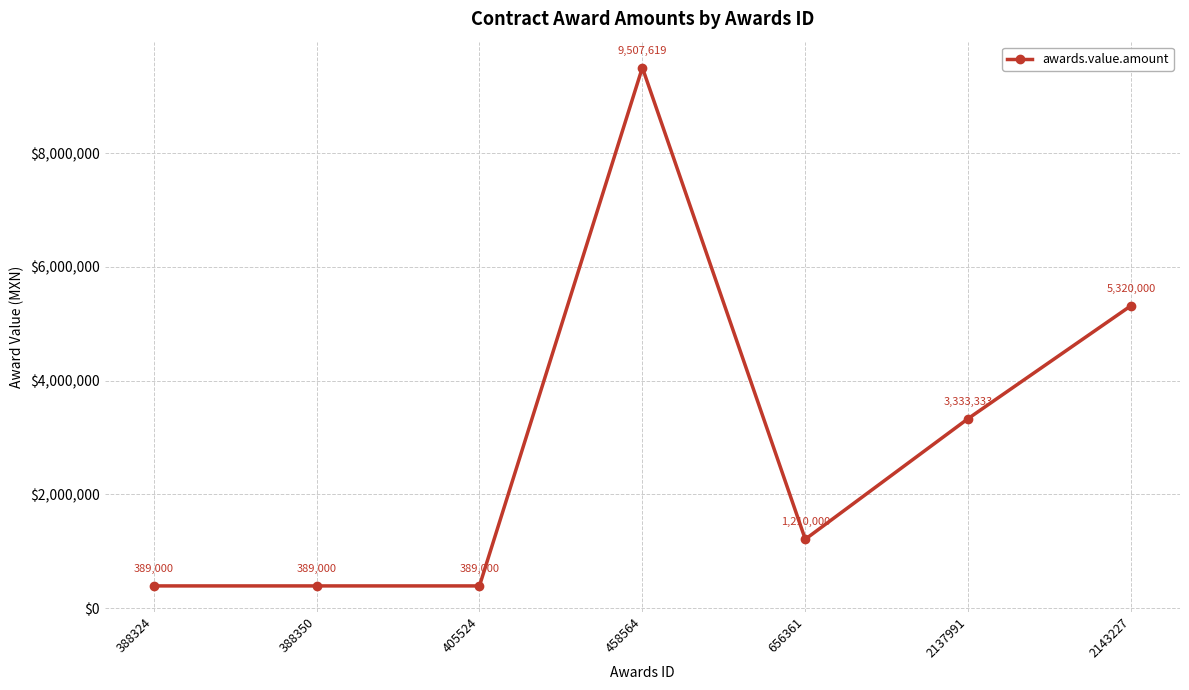

Approximately how many times larger is the value at 2137991 compared to 656361?

2.8